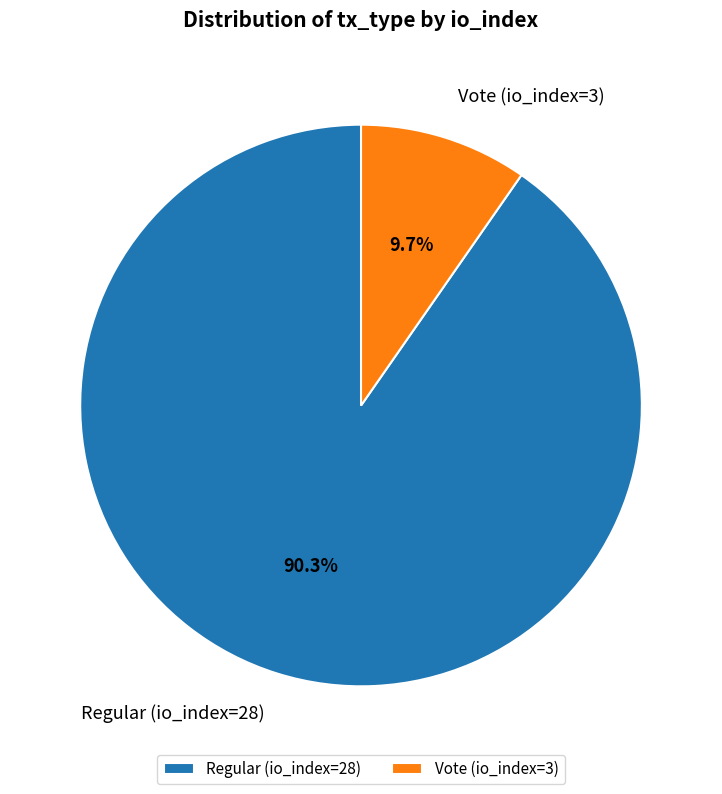

To the nearest percent, what percentage of the pie is Regular (io_index=28)?

90%